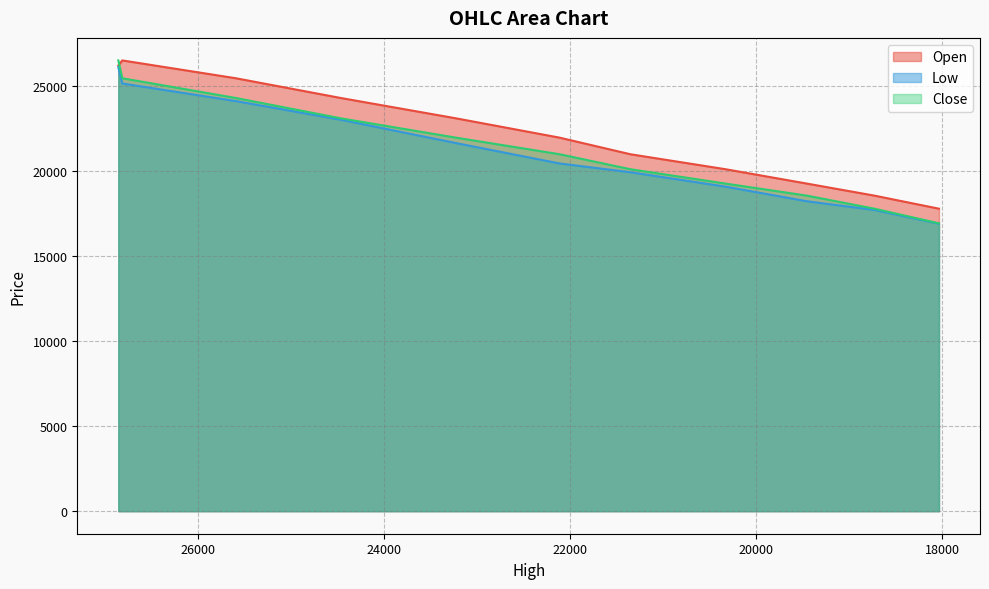

True or false: Open has more than 2 points higher than both neighbors.

False